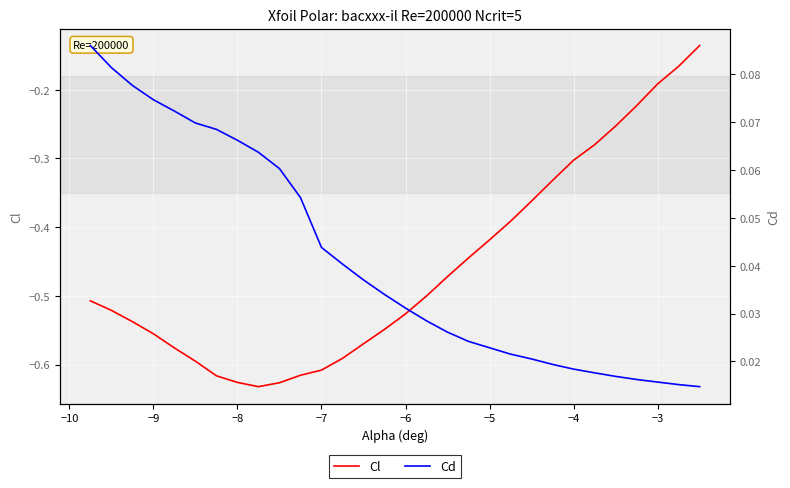

Reading right to left, transcribe all the data shown in this chart.

Cl: -0.1	-0.2	-0.2	-0.2	-0.3	-0.3	-0.3	-0.3	-0.4	-0.4	-0.4	-0.4	-0.5	-0.5	-0.5	-0.5	-0.6	-0.6	-0.6	-0.6	-0.6	-0.6	-0.6	-0.6	-0.6	-0.6	-0.6	-0.5	-0.5	-0.5
Cd: 0.0	0.0	0.0	0.0	0.0	0.0	0.0	0.0	0.0	0.0	0.0	0.0	0.0	0.0	0.0	0.0	0.0	0.0	0.0	0.1	0.1	0.1	0.1	0.1	0.1	0.1	0.1	0.1	0.1	0.1